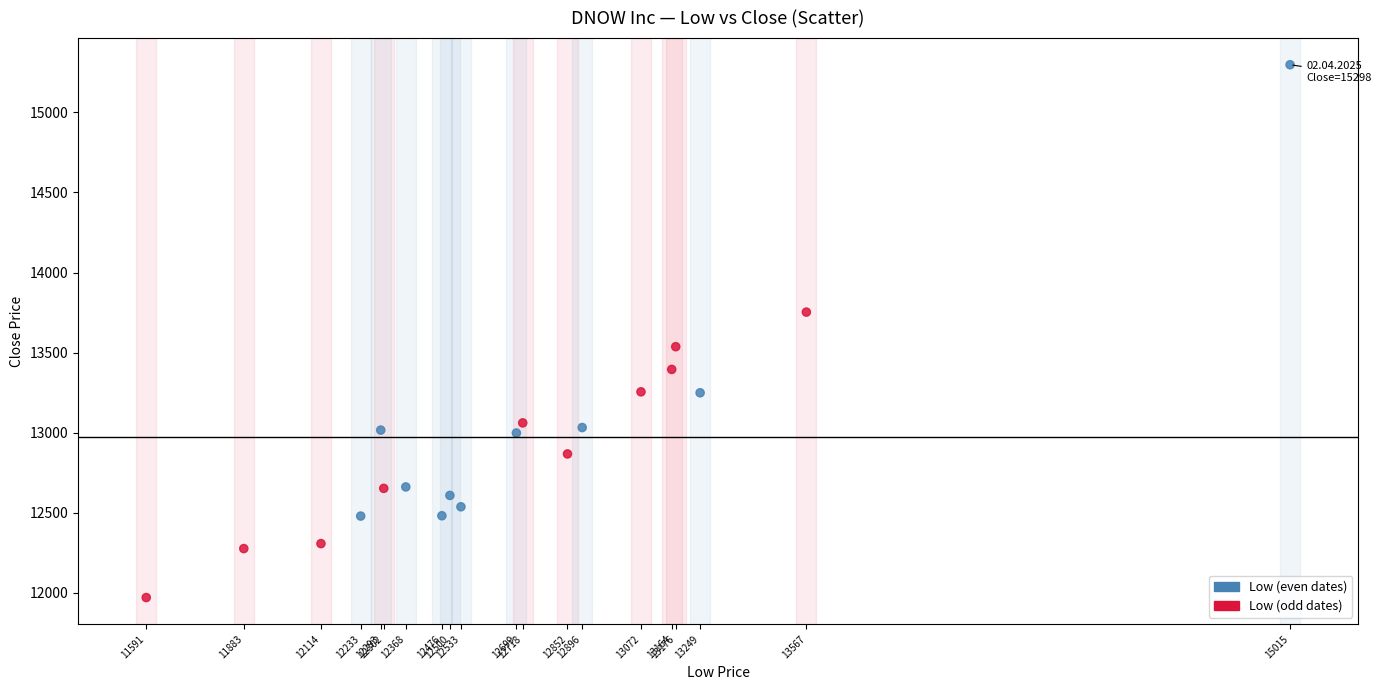

What is the range of X values (max minus min)?

3424